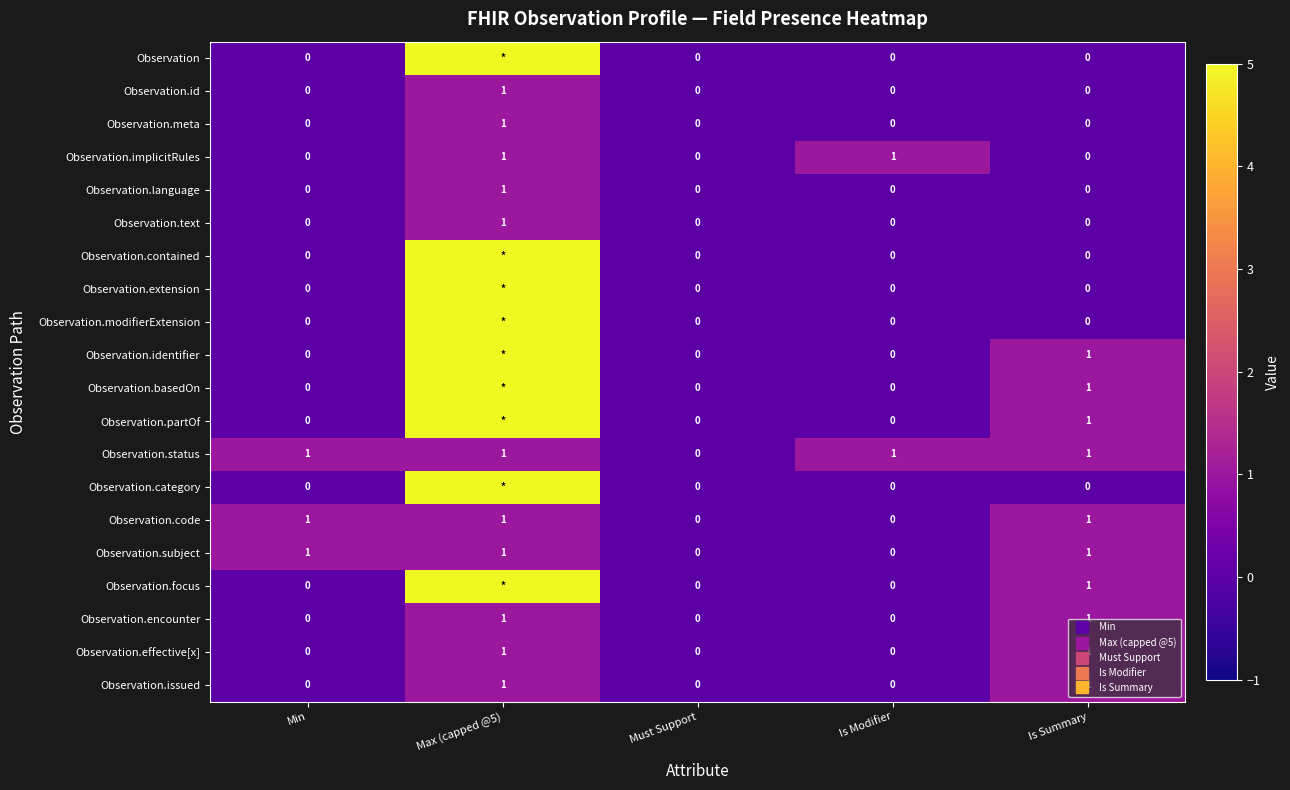

What is the difference between the second highest and minimum values in the Observation.subject series?

1